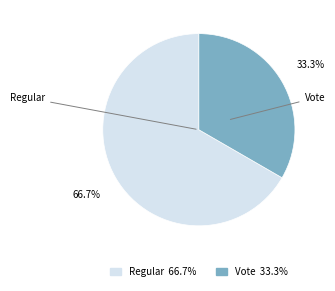

Count the number of slices in the pie.

2